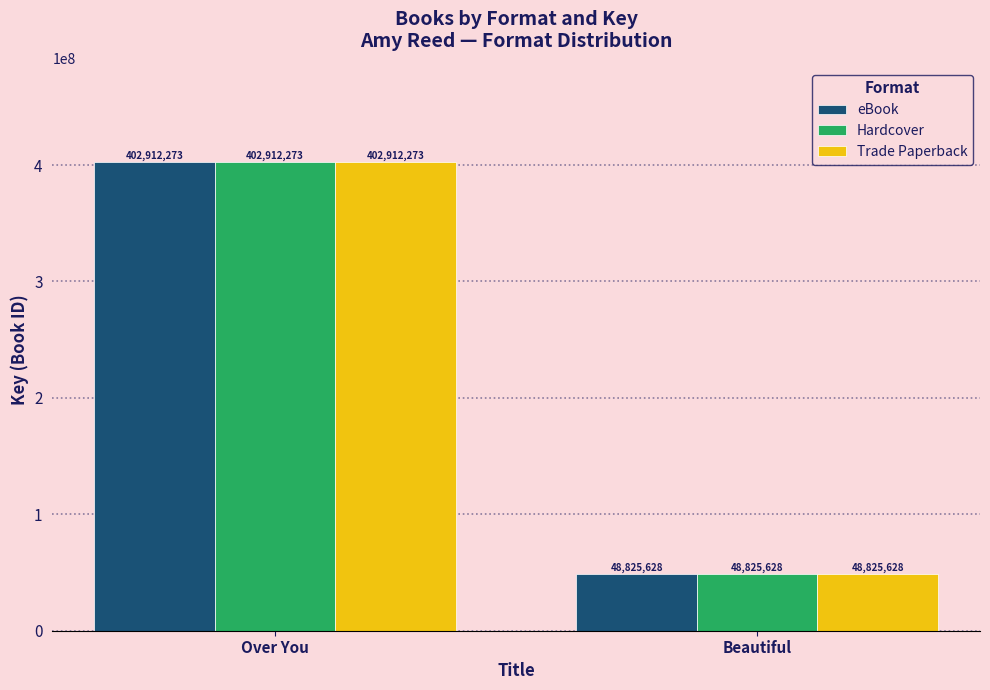

What is the smallest value displayed?

48825628